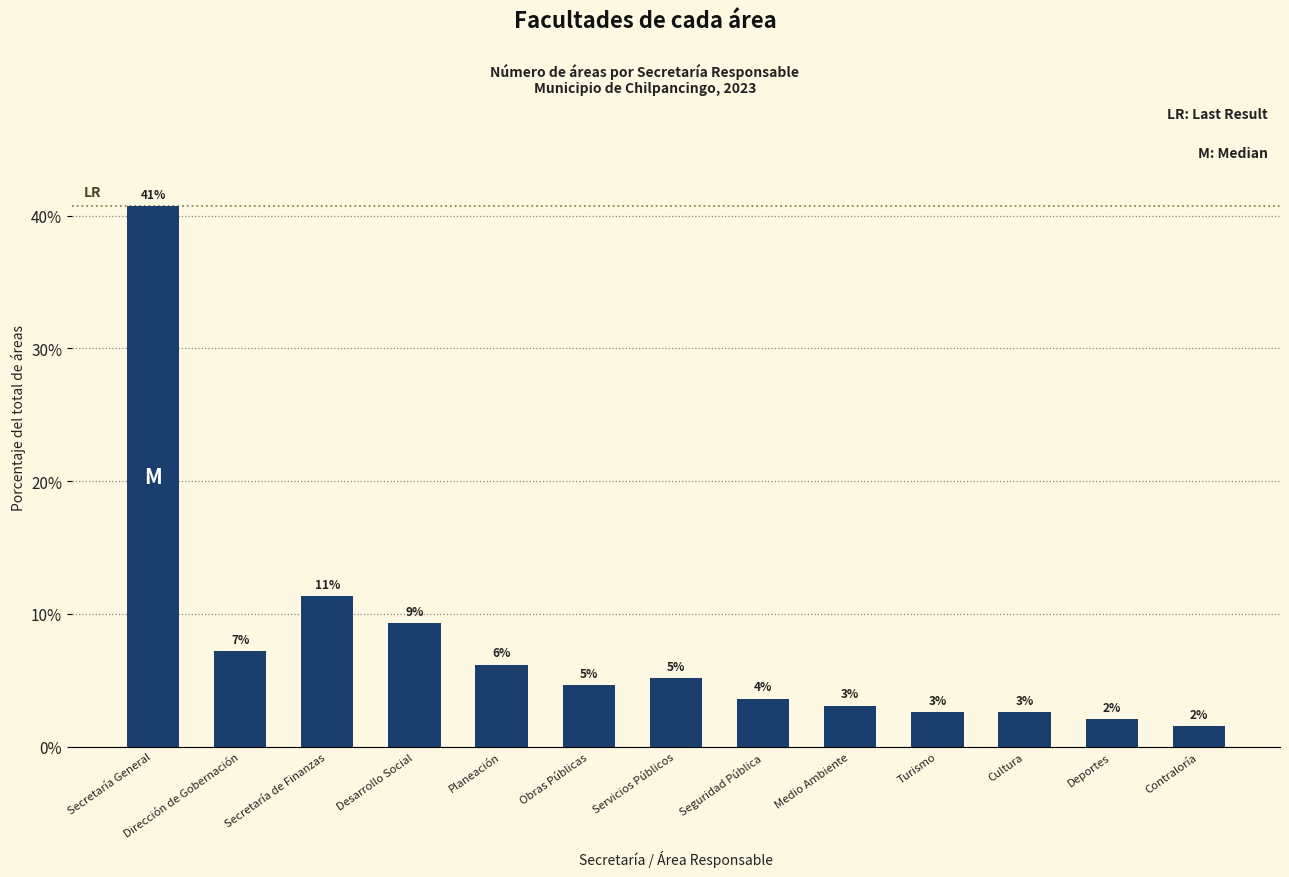

What is the ratio of the value at Planeación to the value at Medio Ambiente?

2.0